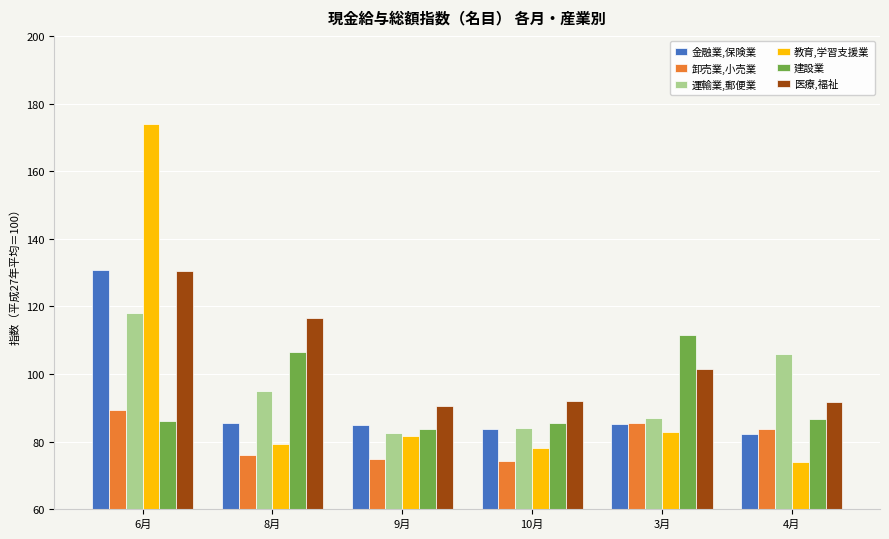

At which category is the sum across all series the highest?

6月